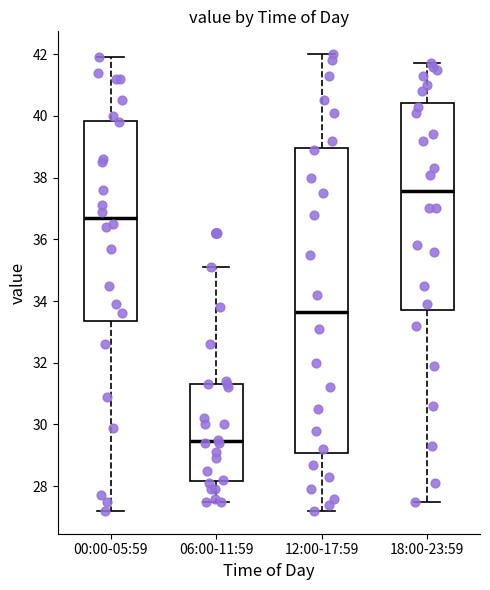

Reading left to right, transcribe this box plot: for each box, give where its median line is, the range the box spans, and where its two whiskers end, as read against the y-axis. The values are not printed on the chart, so give them approximately, as read against the axis.

00:00-05:59: median 36.8, box 33.4 to 39.8, whiskers 27.2 to 42.0
06:00-11:59: median 29.4, box 28.2 to 31.4, whiskers 27.6 to 35.2
12:00-17:59: median 33.6, box 29.0 to 39.0, whiskers 27.2 to 42.0
18:00-23:59: median 37.6, box 33.8 to 40.4, whiskers 27.6 to 41.8